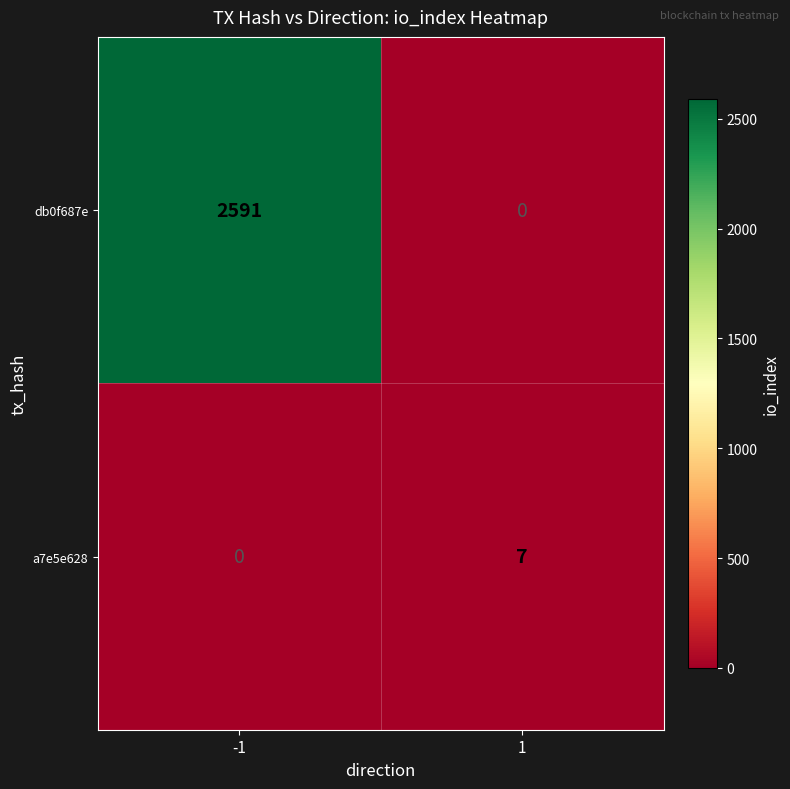

True or false: a7e5e628 has a value of 2 at 1.

False